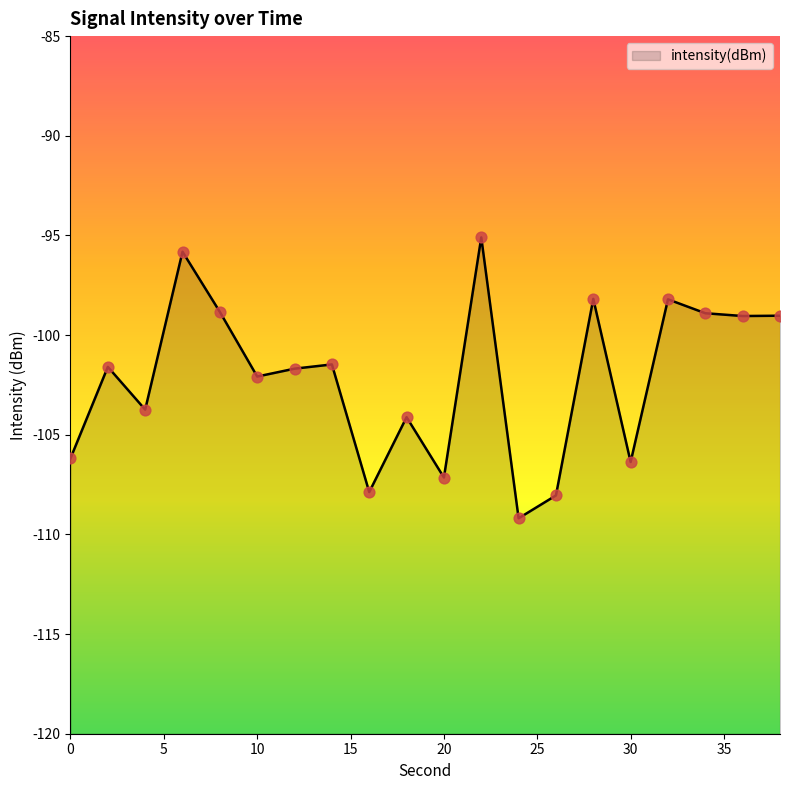

Which has a higher value, 4 or 14?

14